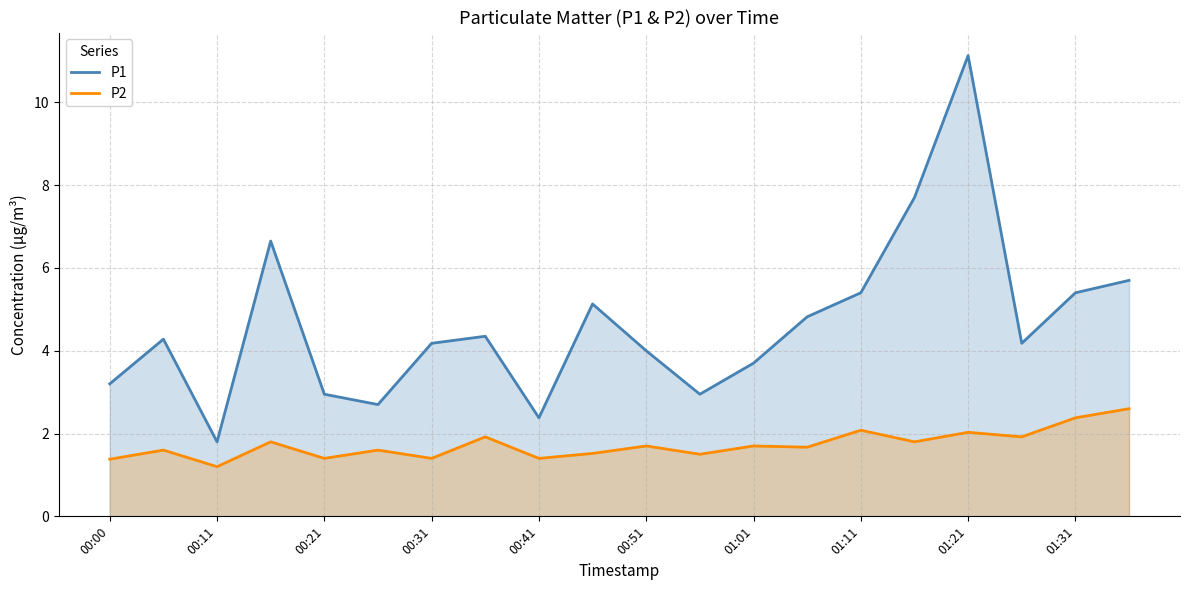

What is the sum of the P1 values at 00:41 and 01:31?

7.8